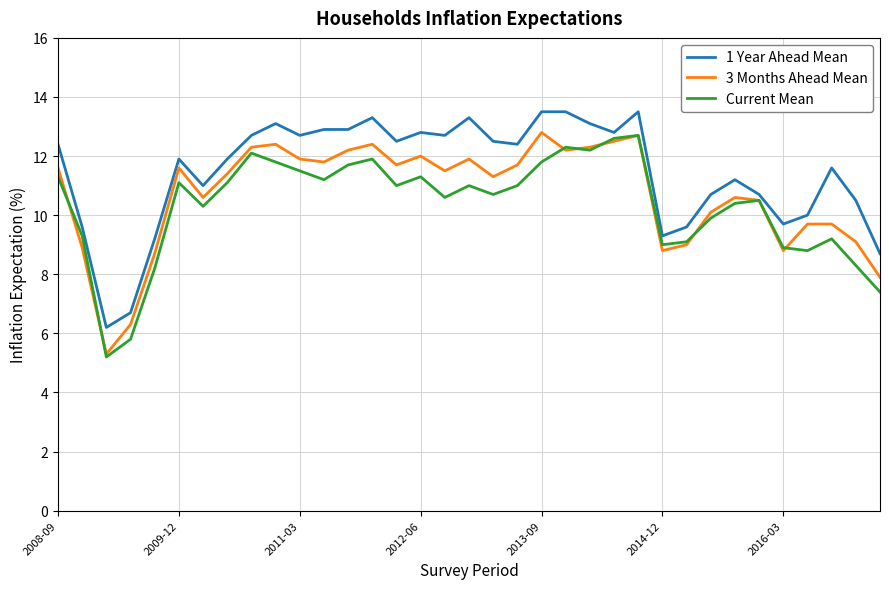

How many lines are shown in the chart?

3